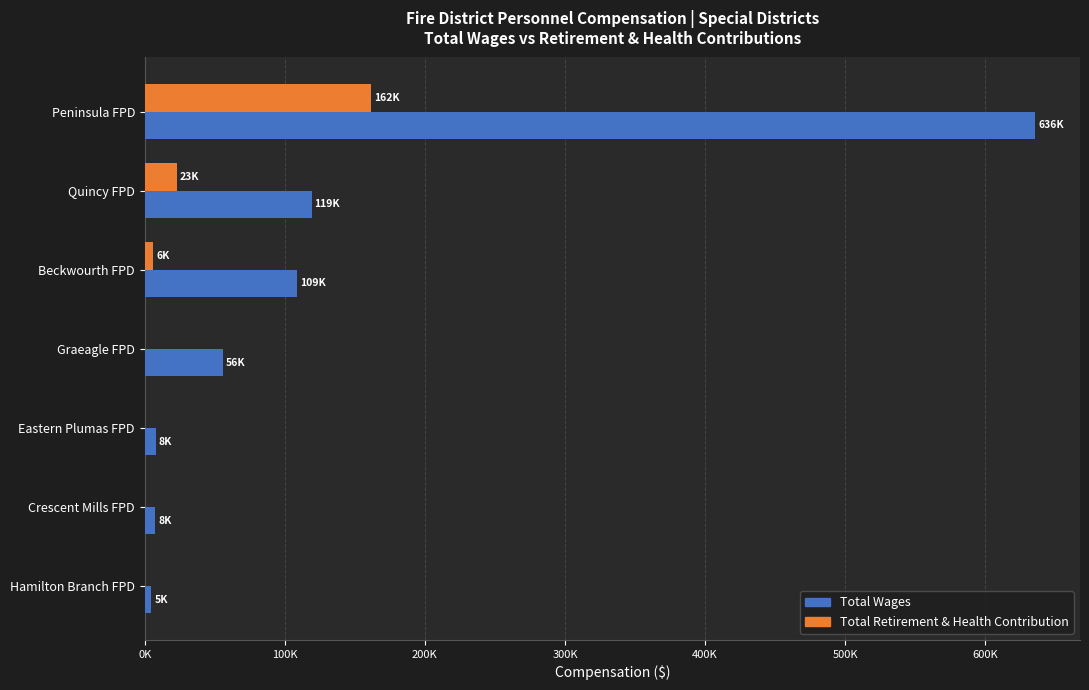

What are all the series names shown in the legend?

Total Wages, Total Retirement & Health Contribution